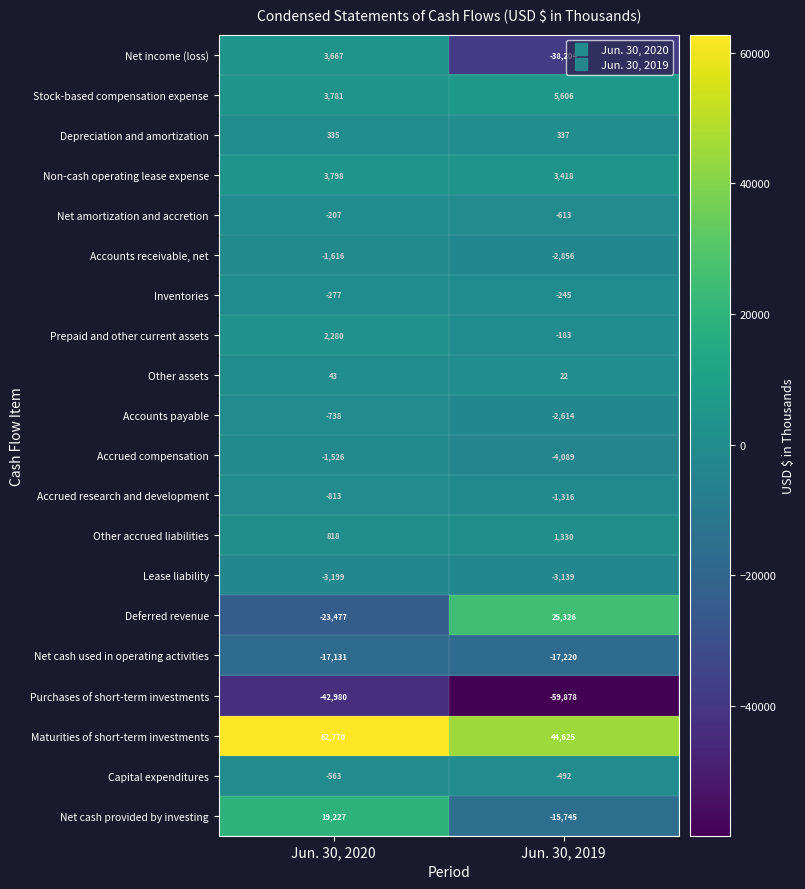

The value of Net cash used in operating activities at Jun. 30, 2019 is -17220. True or false?

True